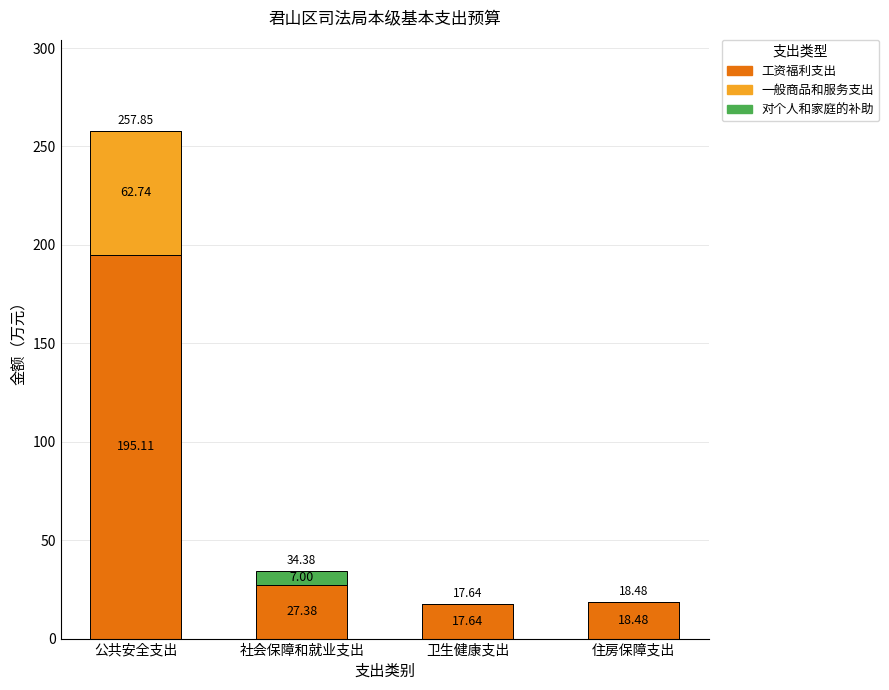

How many values in the 工资福利支出 series exceed 27?

2